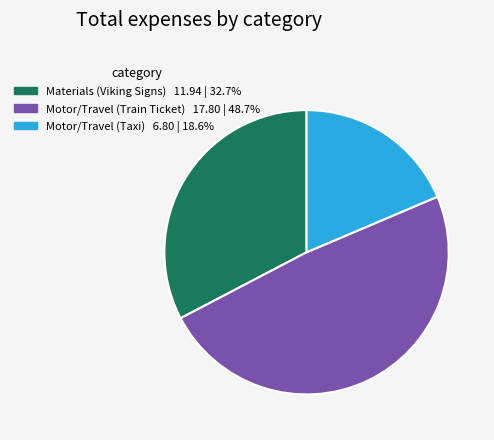

True or false: Materials (Viking Signs) accounts for 43% of the total.

False